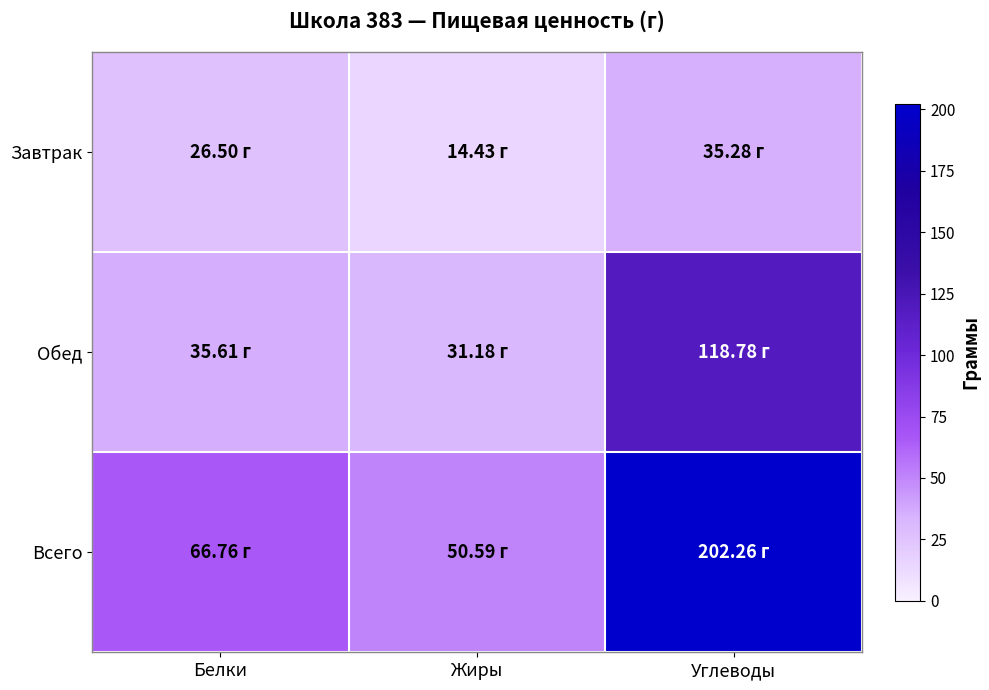

Rank the series by their average value, from lowest to highest.

Завтрак, Обед, Всего